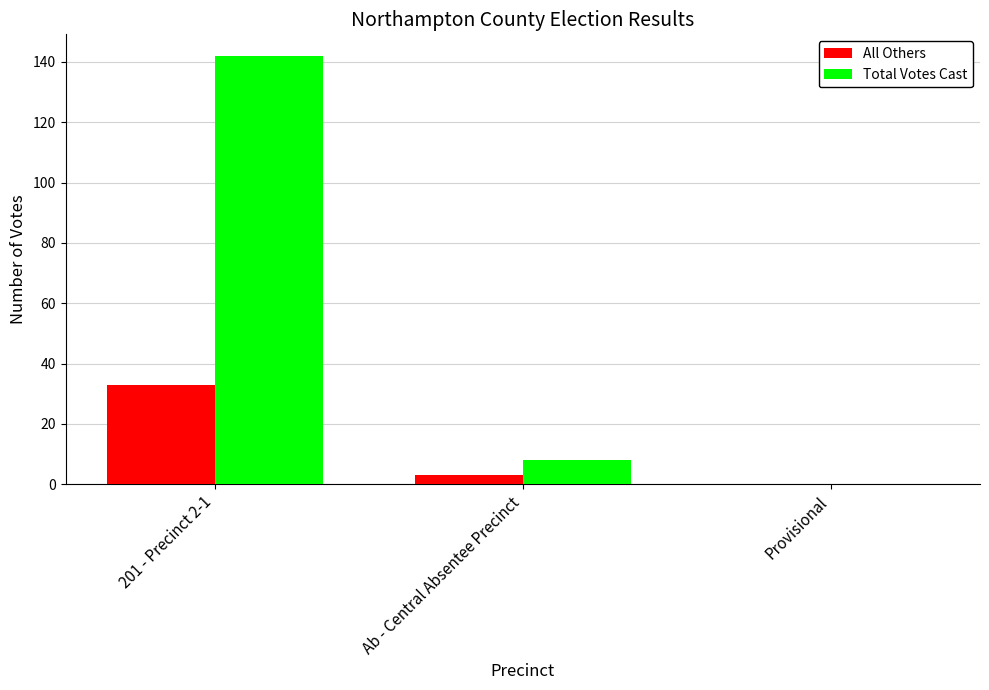

The All Others series shows 0 at Provisional. True or false?

True